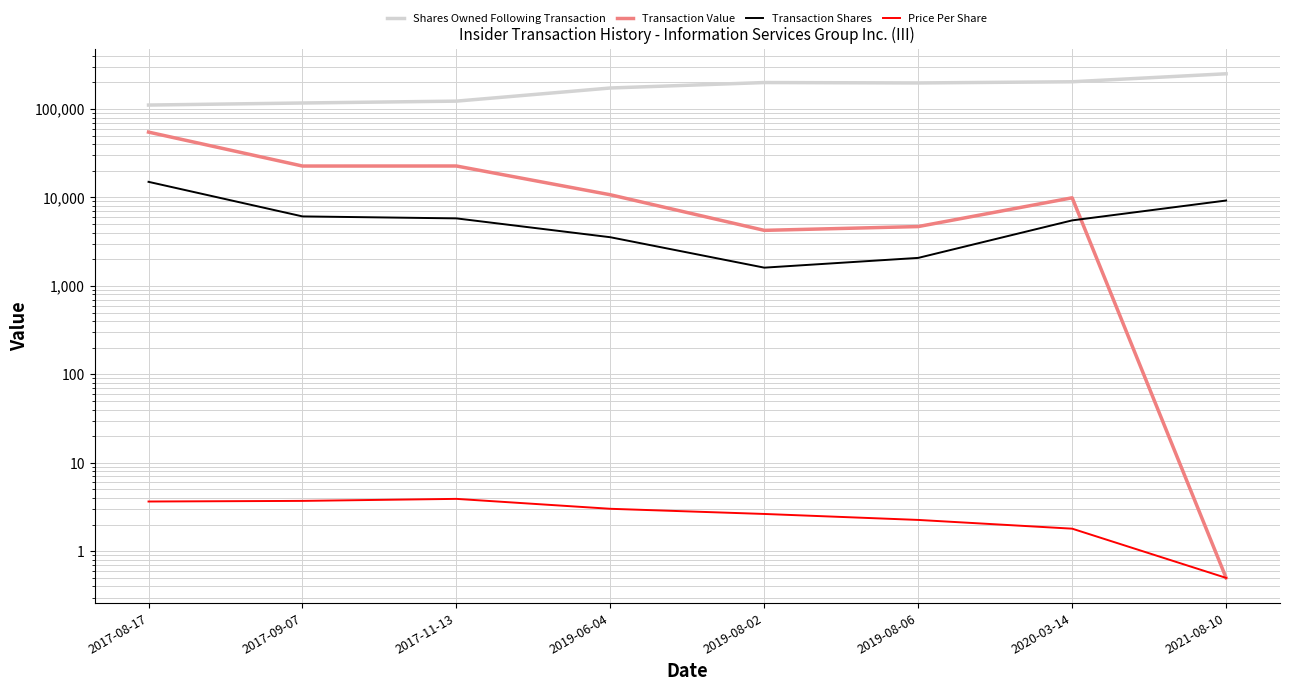

What is the difference between the highest and lowest values at 2019-08-06?

196814.7